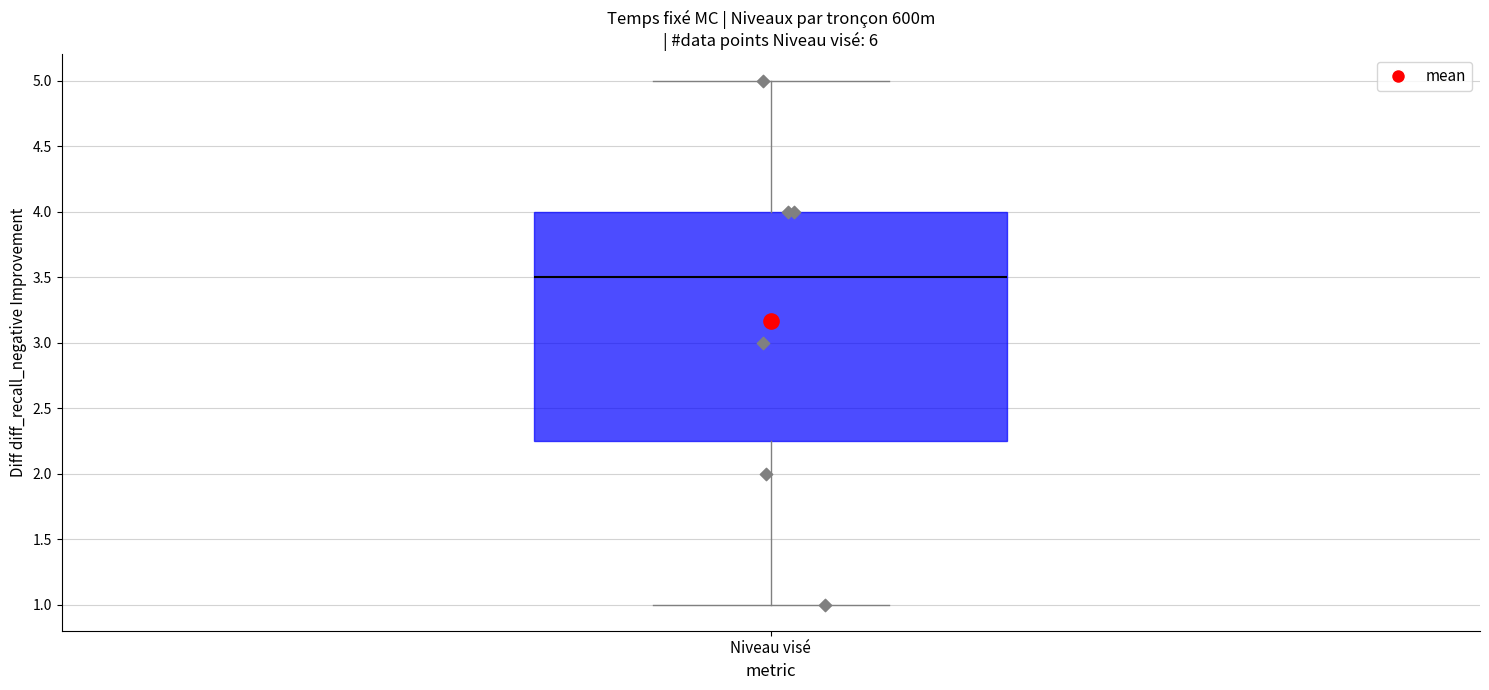

Where does the upper whisker of the box for Niveau visé end on the y-axis? The values are not printed on the chart, so give them approximately, as read against the axis.

5.00